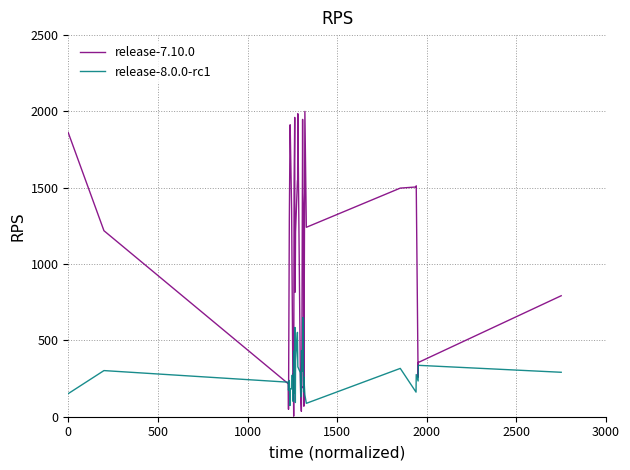

What is the difference between the second highest and second lowest values in the release-7.10.0 series?

1949.8